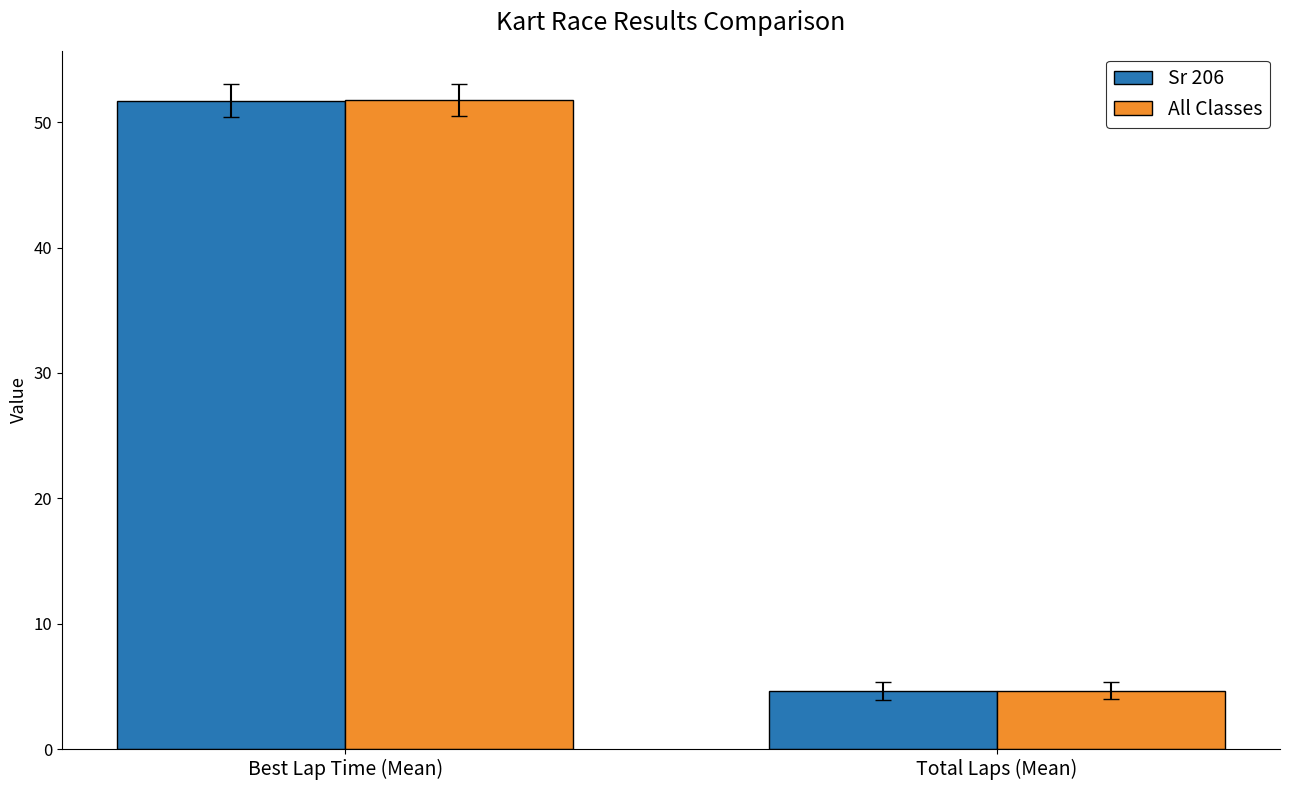

Is the value of All Classes at Total Laps (Mean) greater than the value of Sr 206 at Best Lap Time (Mean)?

No